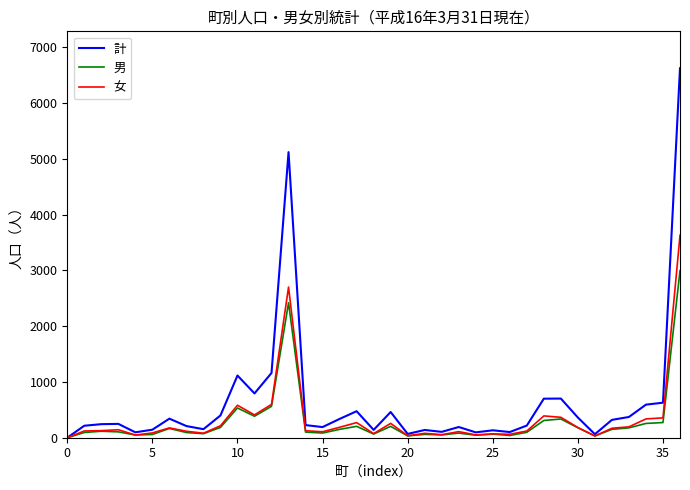

List the series in order of their peak value, lowest first.

男, 女, 計